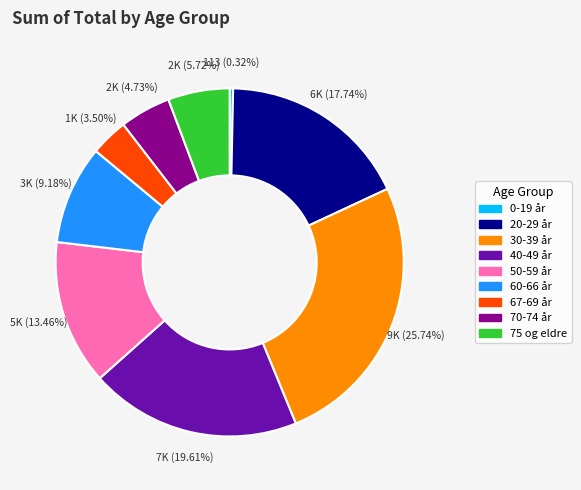

Does any single category account for the majority?

No